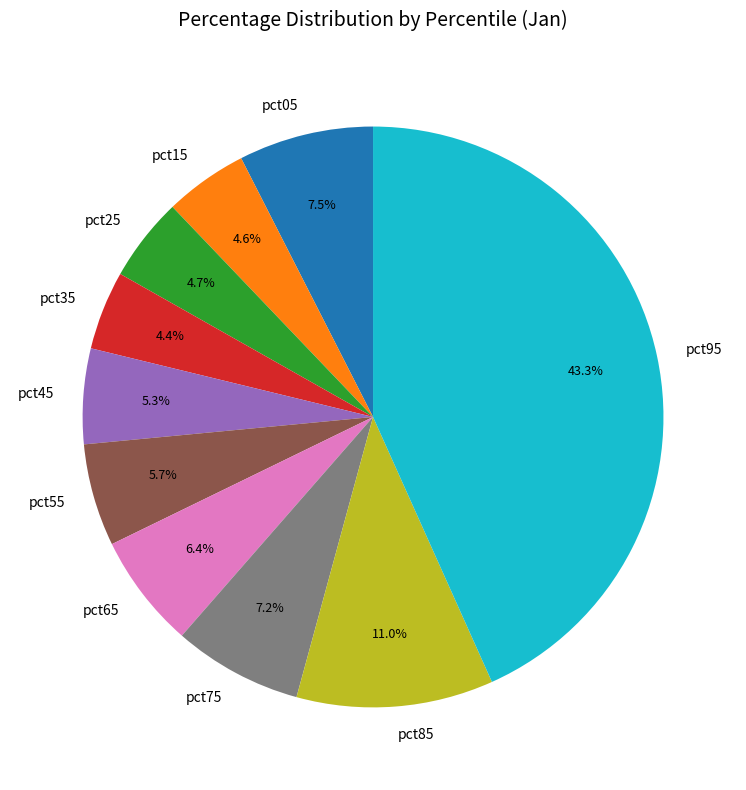

How many slices are in this pie chart?

10